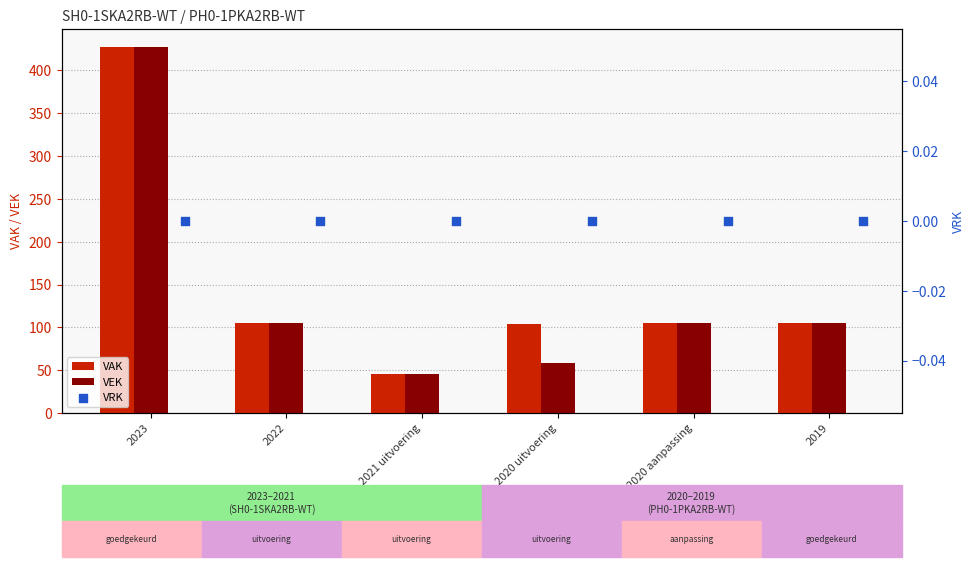

Which series reaches the maximum Y coordinate?

VAK